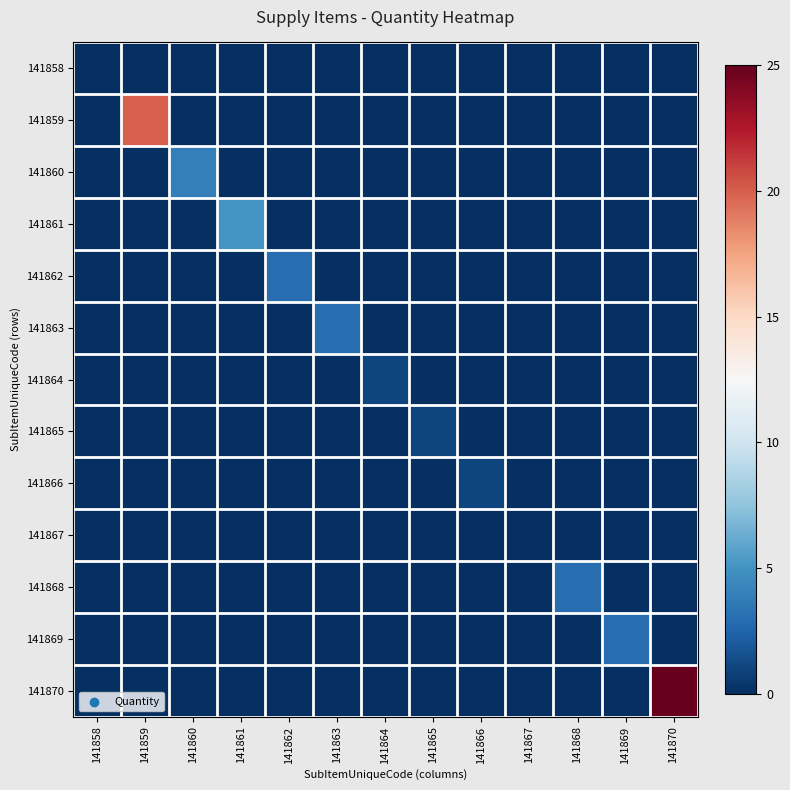

Reading right to left, what are all the values shown in this chart?

141858: 141870=0	141869=0	141868=0	141867=0	141866=0	141865=0	141864=0	141863=0	141862=0	141861=0	141860=0	141859=0	141858=0
141859: 141870=0	141869=0	141868=0	141867=0	141866=0	141865=0	141864=0	141863=0	141862=0	141861=0	141860=0	141859=20	141858=0
141860: 141870=0	141869=0	141868=0	141867=0	141866=0	141865=0	141864=0	141863=0	141862=0	141861=0	141860=4	141859=0	141858=0
141861: 141870=0	141869=0	141868=0	141867=0	141866=0	141865=0	141864=0	141863=0	141862=0	141861=5	141860=0	141859=0	141858=0
141862: 141870=0	141869=0	141868=0	141867=0	141866=0	141865=0	141864=0	141863=0	141862=3	141861=0	141860=0	141859=0	141858=0
141863: 141870=0	141869=0	141868=0	141867=0	141866=0	141865=0	141864=0	141863=3	141862=0	141861=0	141860=0	141859=0	141858=0
141864: 141870=0	141869=0	141868=0	141867=0	141866=0	141865=0	141864=1	141863=0	141862=0	141861=0	141860=0	141859=0	141858=0
141865: 141870=0	141869=0	141868=0	141867=0	141866=0	141865=1	141864=0	141863=0	141862=0	141861=0	141860=0	141859=0	141858=0
141866: 141870=0	141869=0	141868=0	141867=0	141866=1	141865=0	141864=0	141863=0	141862=0	141861=0	141860=0	141859=0	141858=0
141867: 141870=0	141869=0	141868=0	141867=0	141866=0	141865=0	141864=0	141863=0	141862=0	141861=0	141860=0	141859=0	141858=0
141868: 141870=0	141869=0	141868=3	141867=0	141866=0	141865=0	141864=0	141863=0	141862=0	141861=0	141860=0	141859=0	141858=0
141869: 141870=0	141869=3	141868=0	141867=0	141866=0	141865=0	141864=0	141863=0	141862=0	141861=0	141860=0	141859=0	141858=0
141870: 141870=25	141869=0	141868=0	141867=0	141866=0	141865=0	141864=0	141863=0	141862=0	141861=0	141860=0	141859=0	141858=0